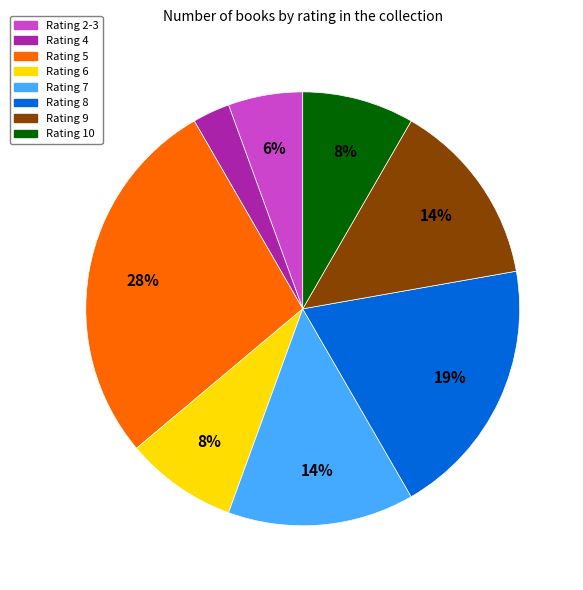

Is there any slice that represents more than half of the pie?

No